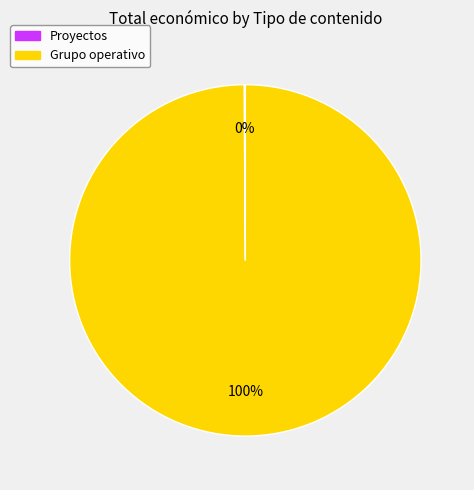

To the nearest percent, what is the difference between the largest and smallest slice percentages?

100%